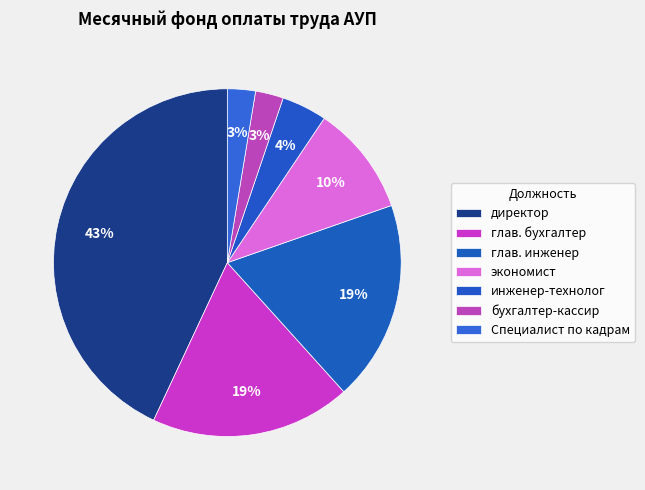

Count the number of slices in the pie.

7